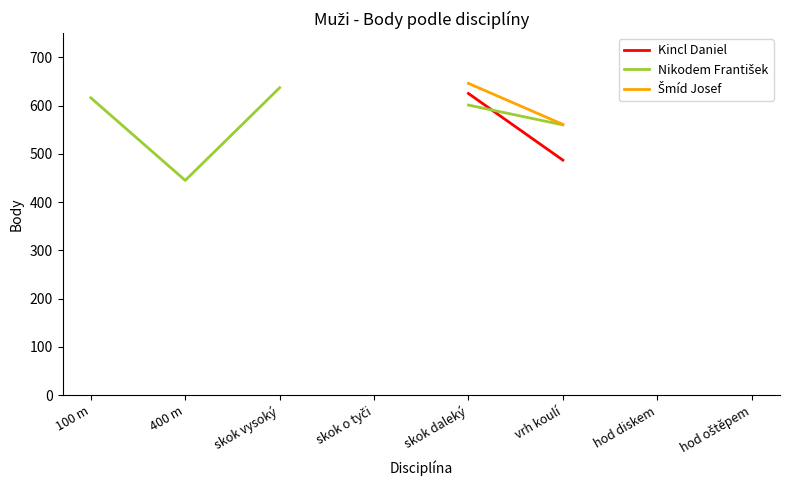

What is the sum of the Nikodem František values at skok daleký and skok vysoký?

1238.0